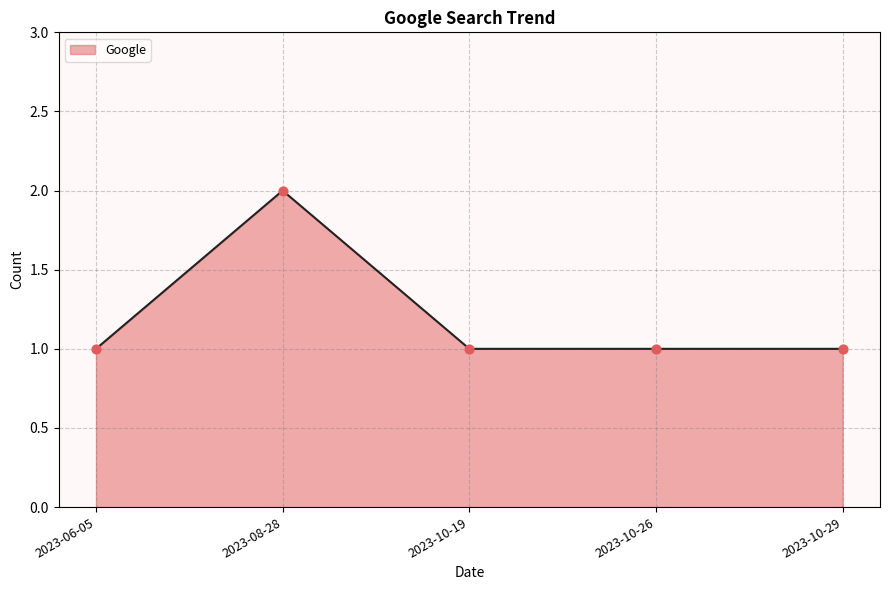

Approximately how many times larger is the value at 2023-10-19 compared to 2023-08-28?

0.5